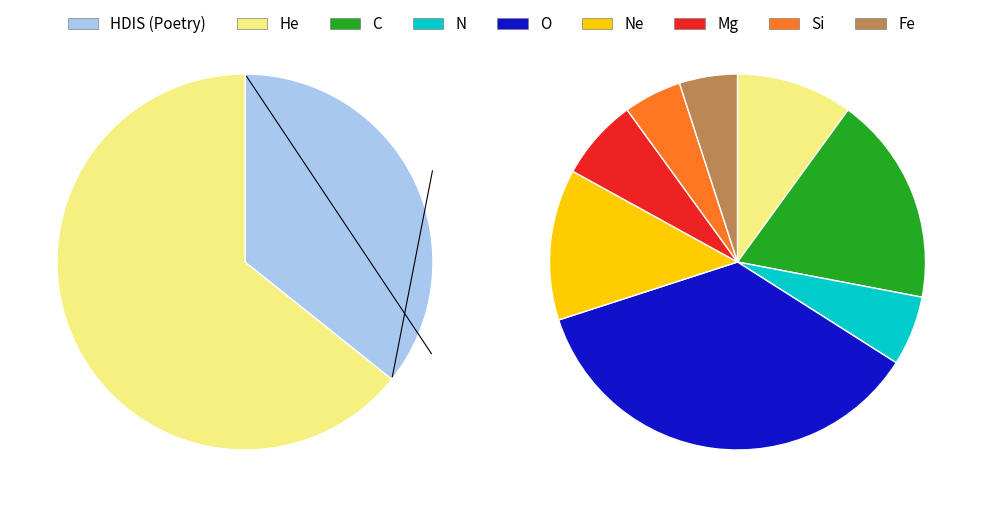

Does any single category account for the majority?

Yes